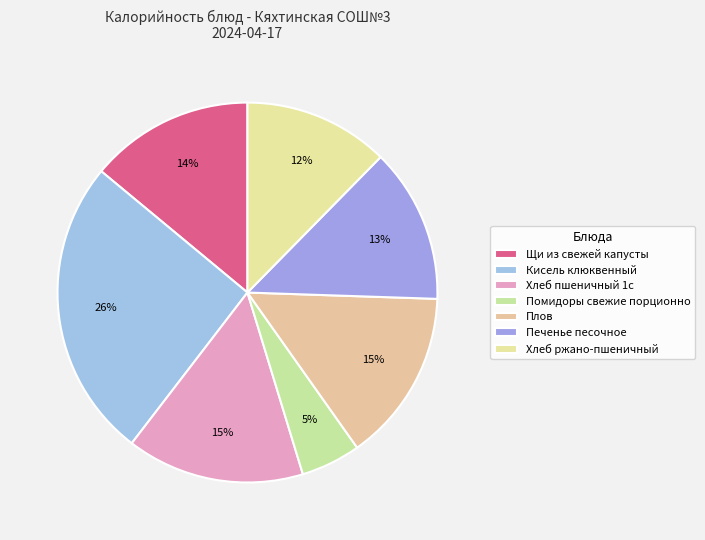

What percentage do Хлеб ржано-пшеничный and Помидоры свежие порционно together represent?

17.4%